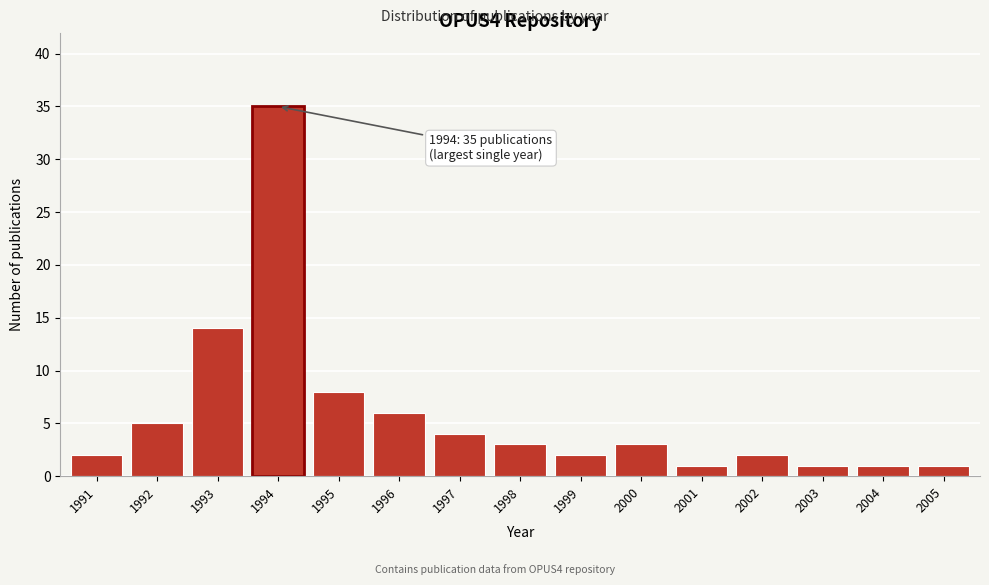

Reading left to right, what are all the values shown in this chart?

2	5	14	35	8	6	4	3	2	3	1	2	1	1	1